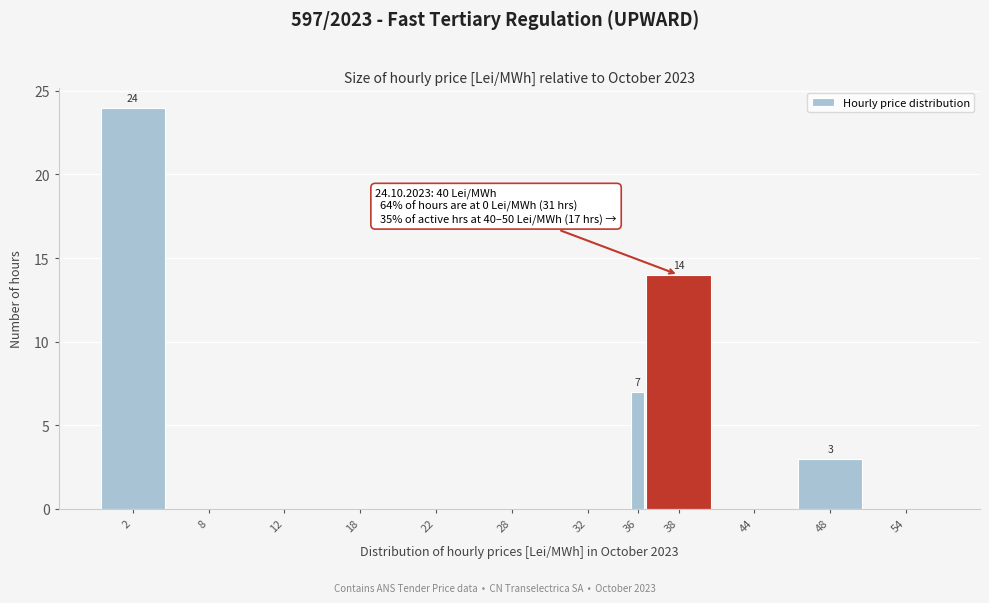

Reading left to right, extract all data points from this chart.

2=24	8=0	12=0	18=0	22=0	28=0	32=0	36=7	38=14	44=0	48=3	54=0